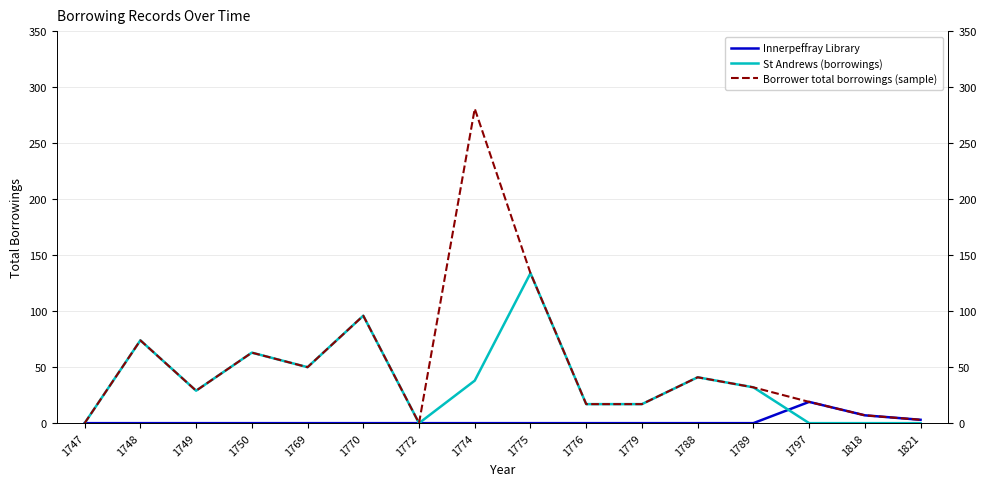

What is the sum of the St Andrews (borrowings) values at 1779 and 1749?

46